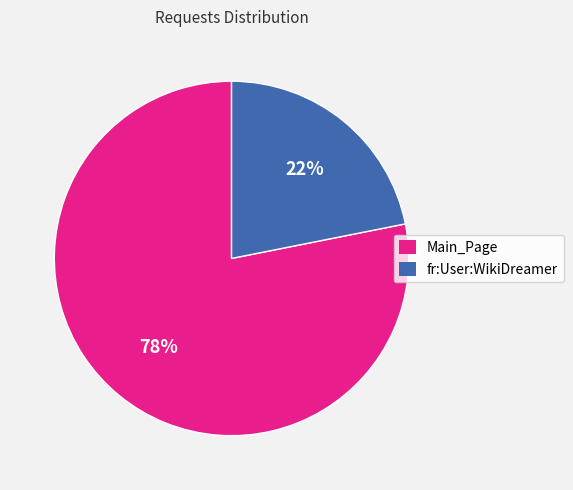

To the nearest percent, what portion does fr:User:WikiDreamer represent?

22%